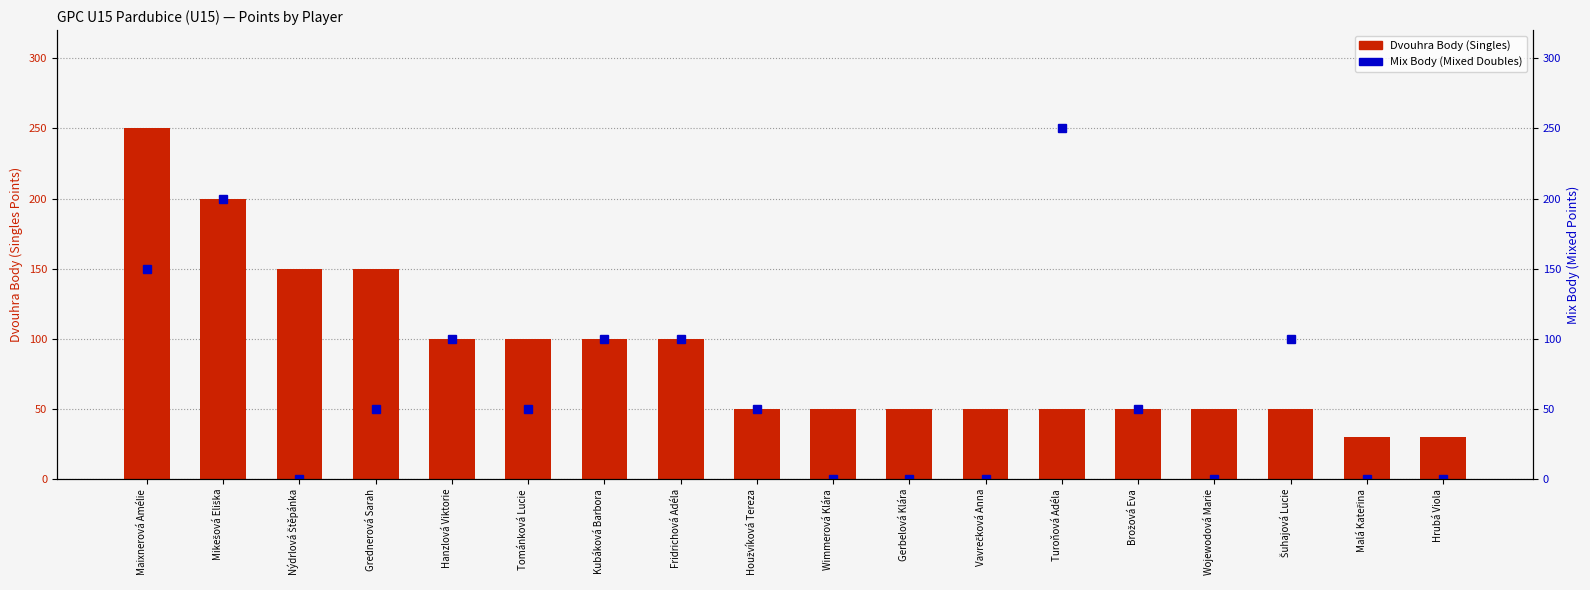

What is the total value across all series at Kubáková Barbora?

200